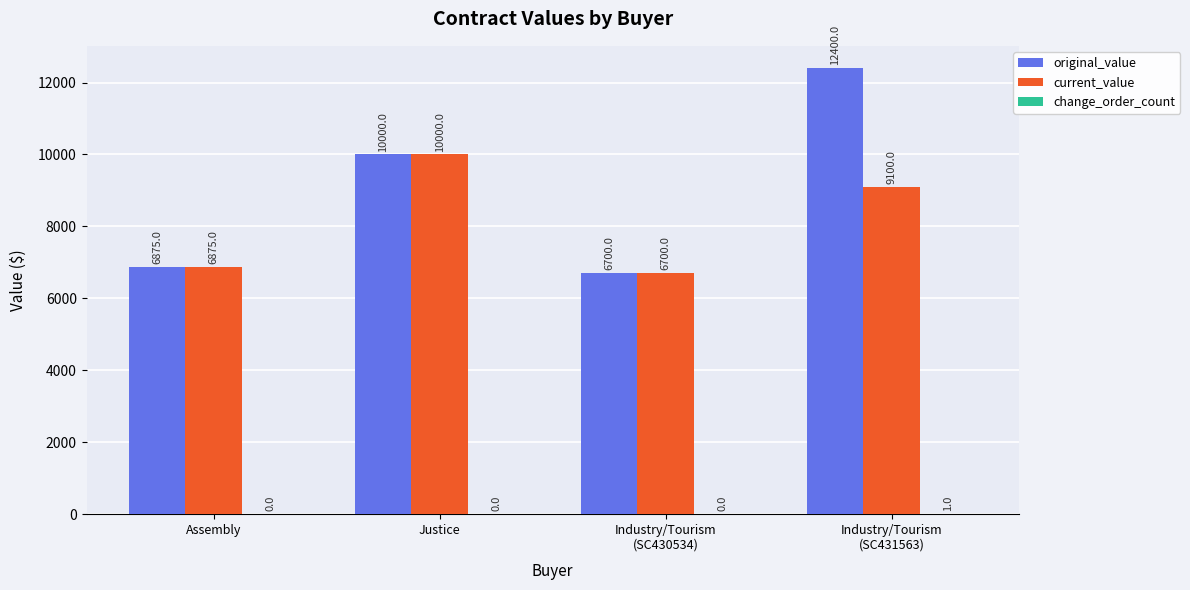

Is it true that current_value equals 17708 at Justice?

False